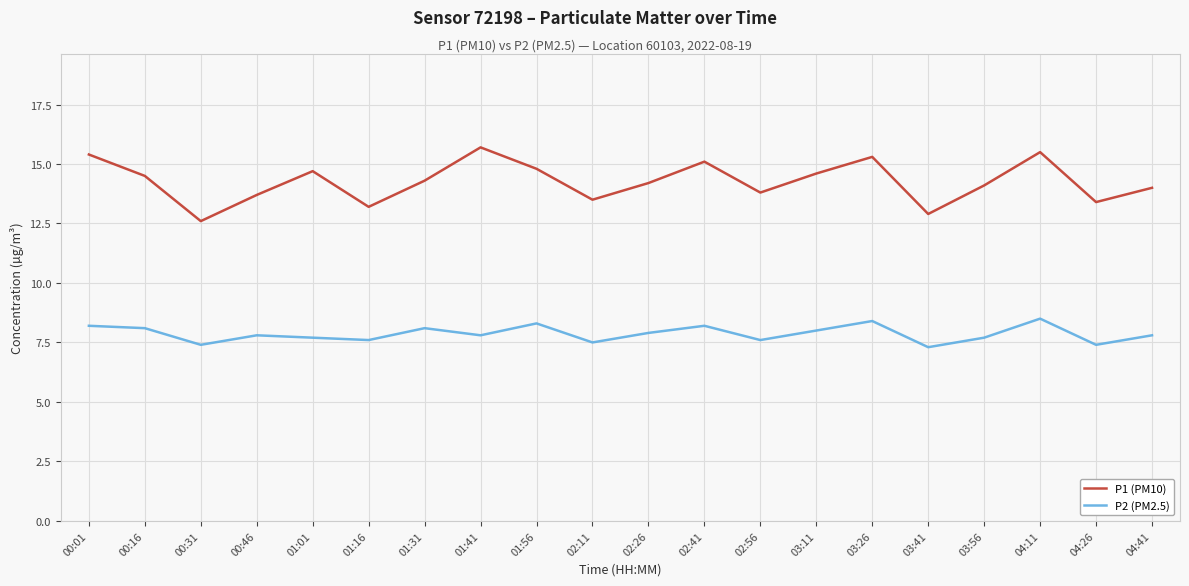

At which category does P2 (PM2.5) reach its first local valley?

00:31